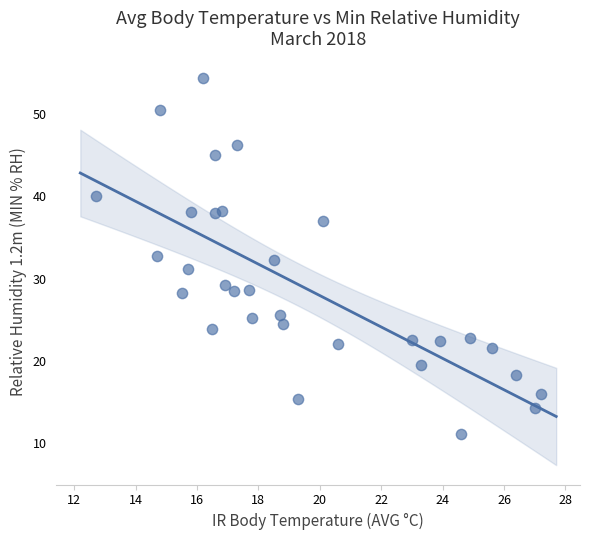

What is the range of Y values (max minus min)?

43.3